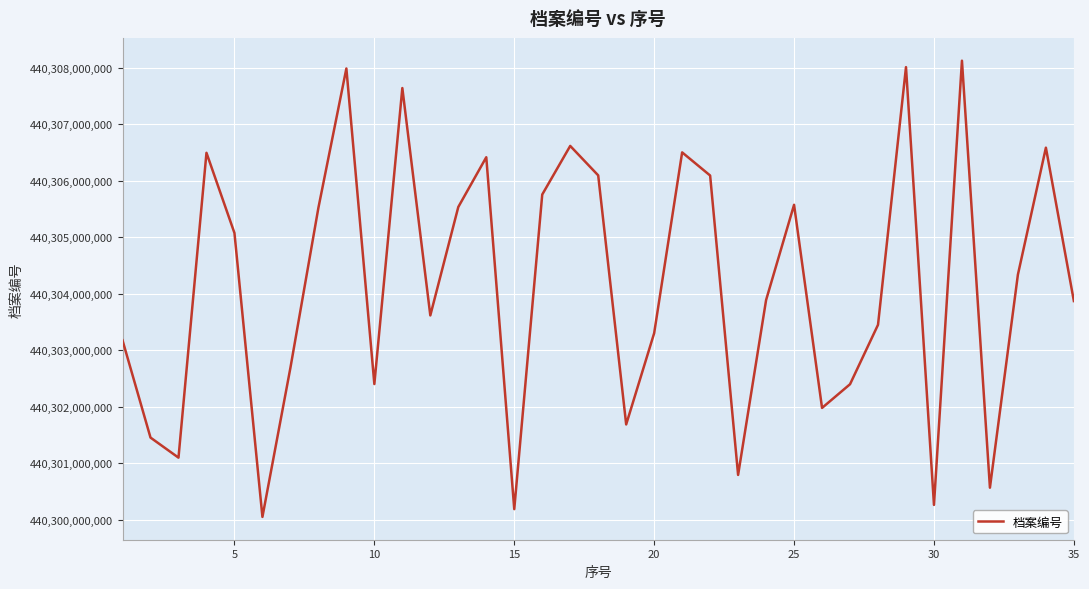

How many interior local peaks (higher than both neighbors) does the data have?

10